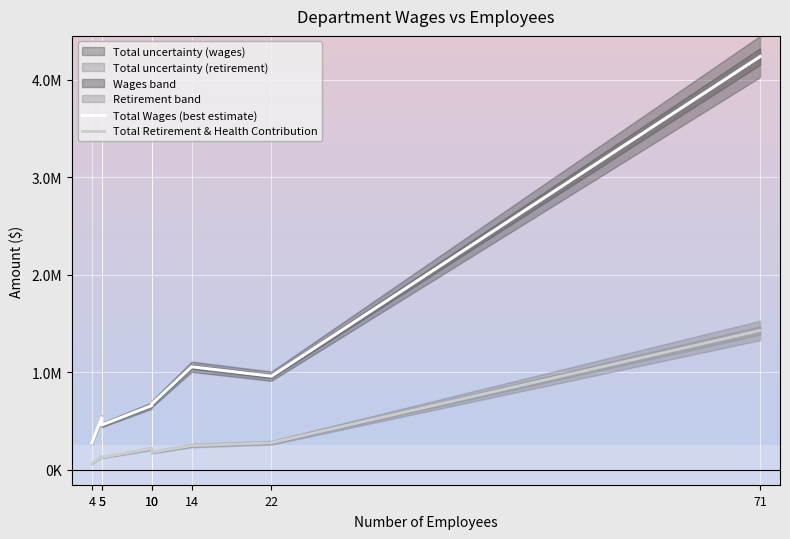

True or false: Total Wages (best estimate) and Total Retirement & Health Contribution cross at least once.

False